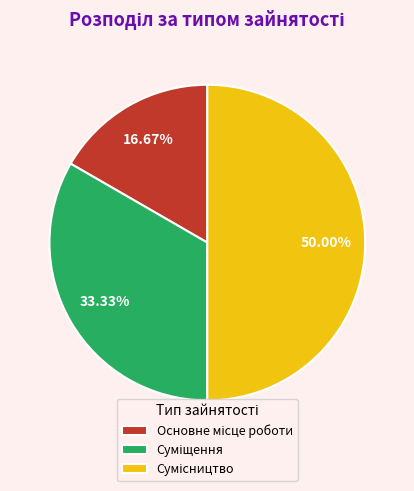

How many segments does this pie chart have?

3